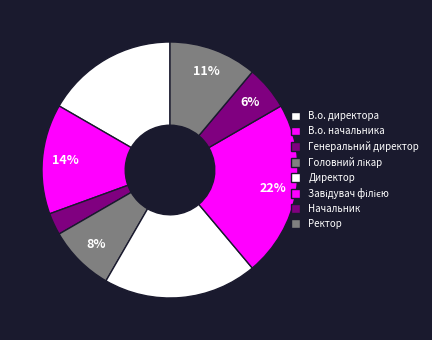

True or false: Директор accounts for 9% of the total.

False